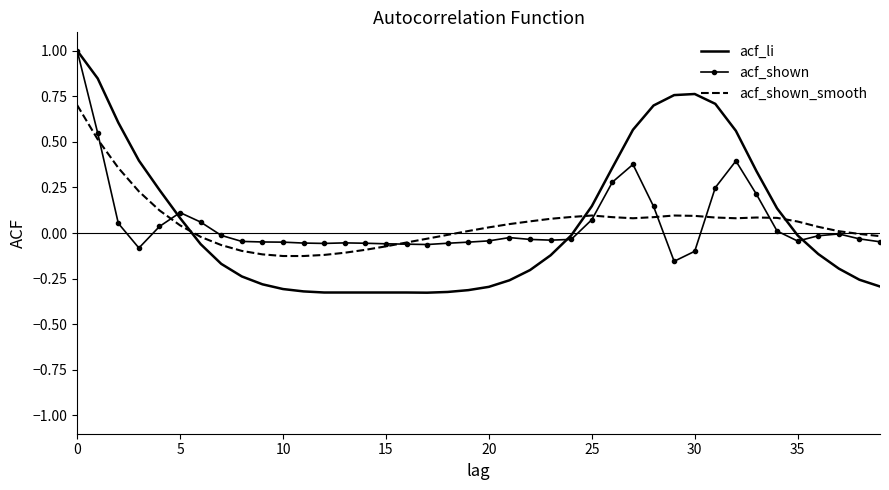

Which series has the largest range (max minus min)?

acf_li